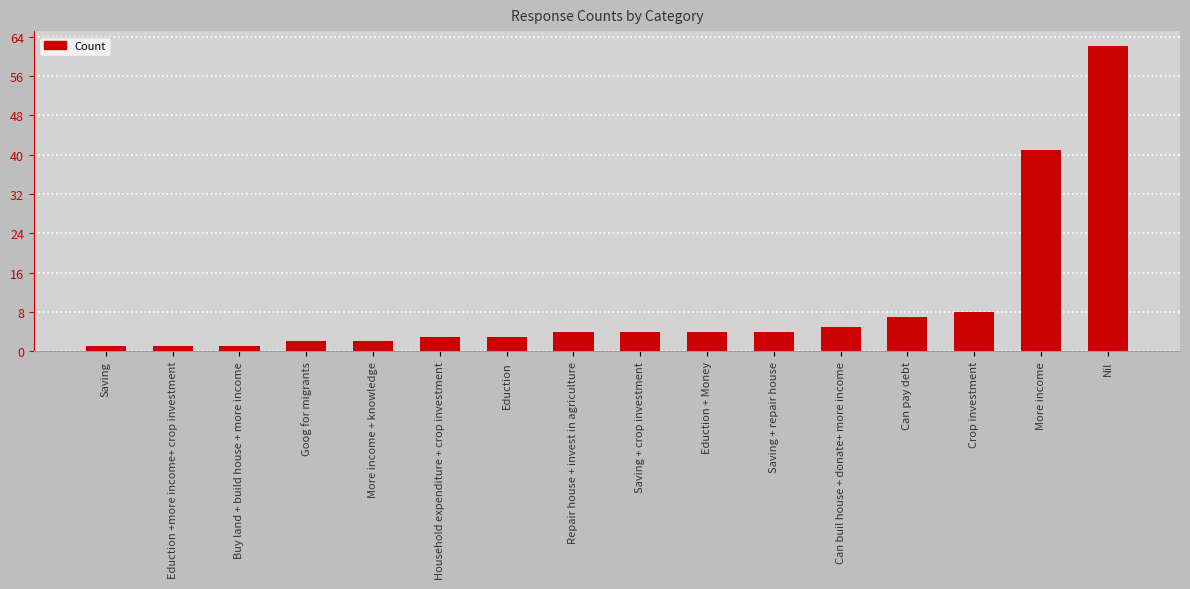

True or false: the data shows 2 at More income + knowledge.

True